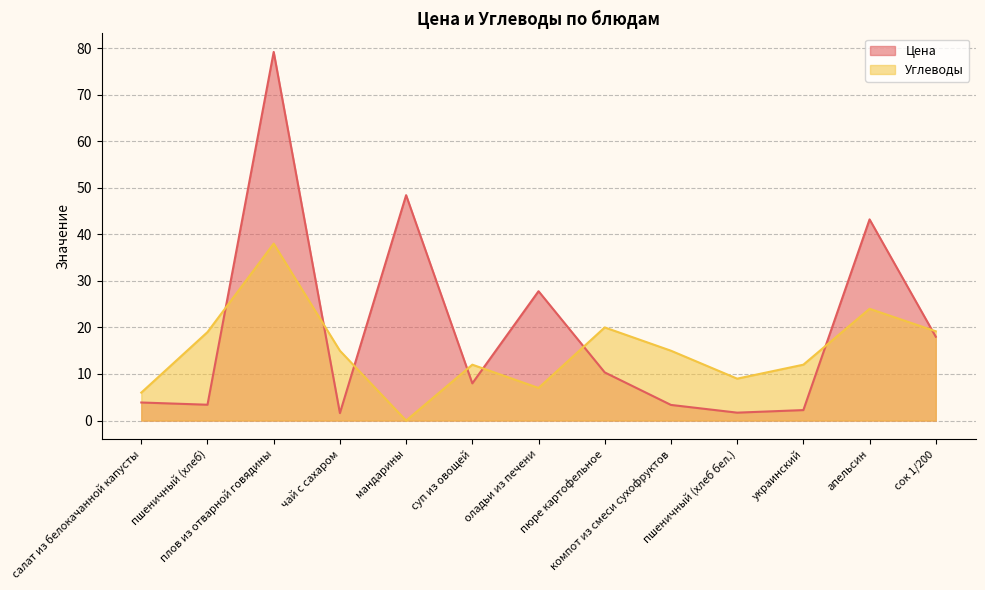

The value of Цена at плов из отварной говядины is 26.8. True or false?

False